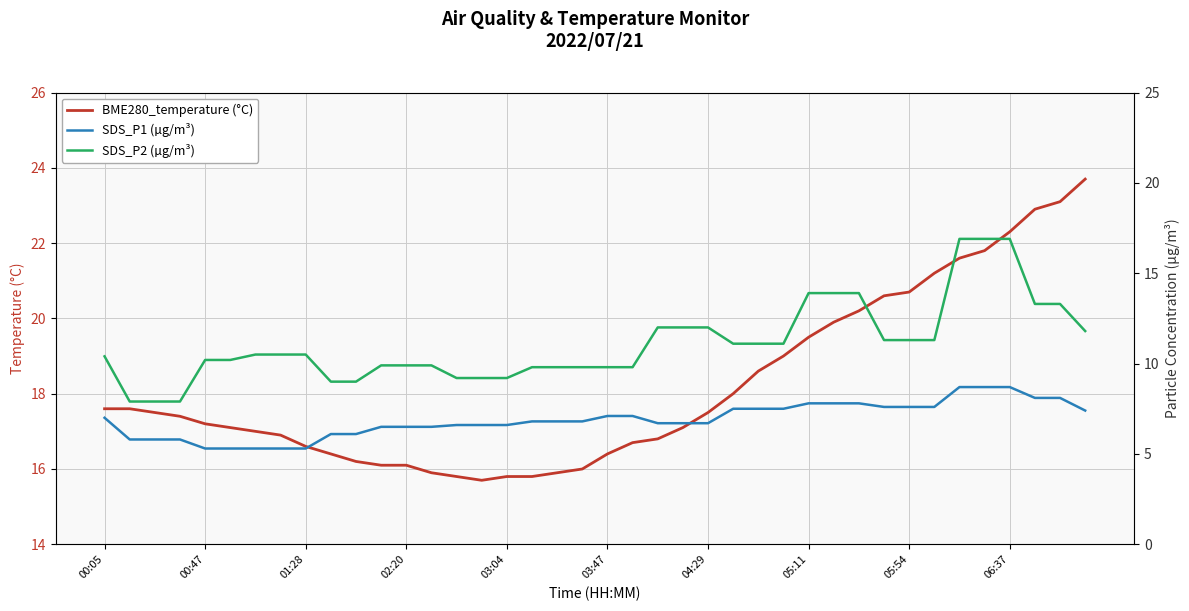

True or false: BME280_temperature (°C) has a value of 27.5 at 02:20.

False